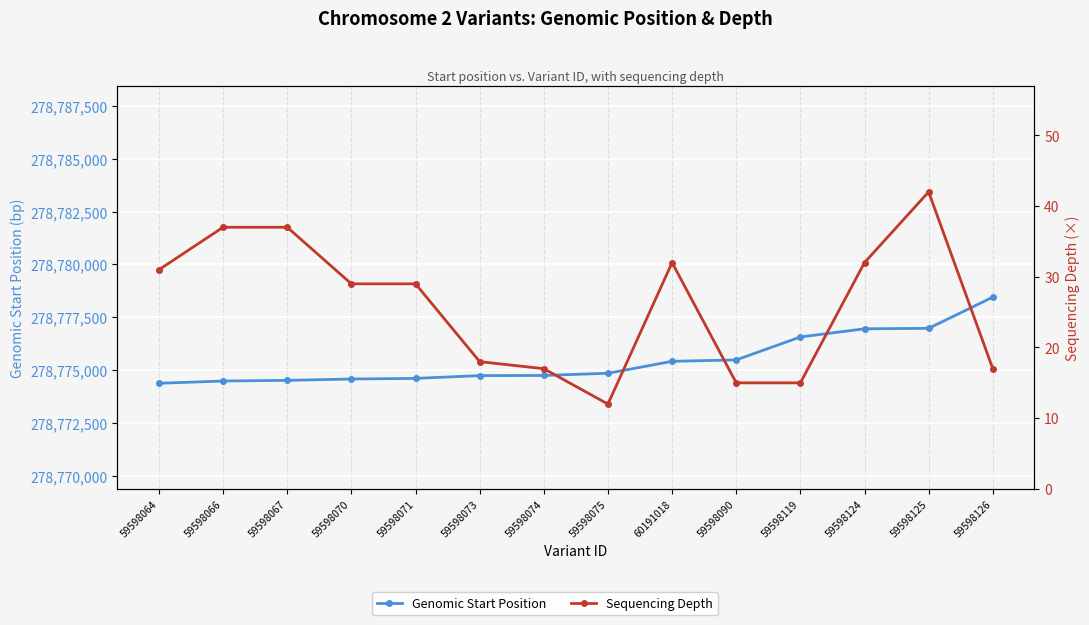

At which label does Genomic Start Position first exceed 278774853?

60191018